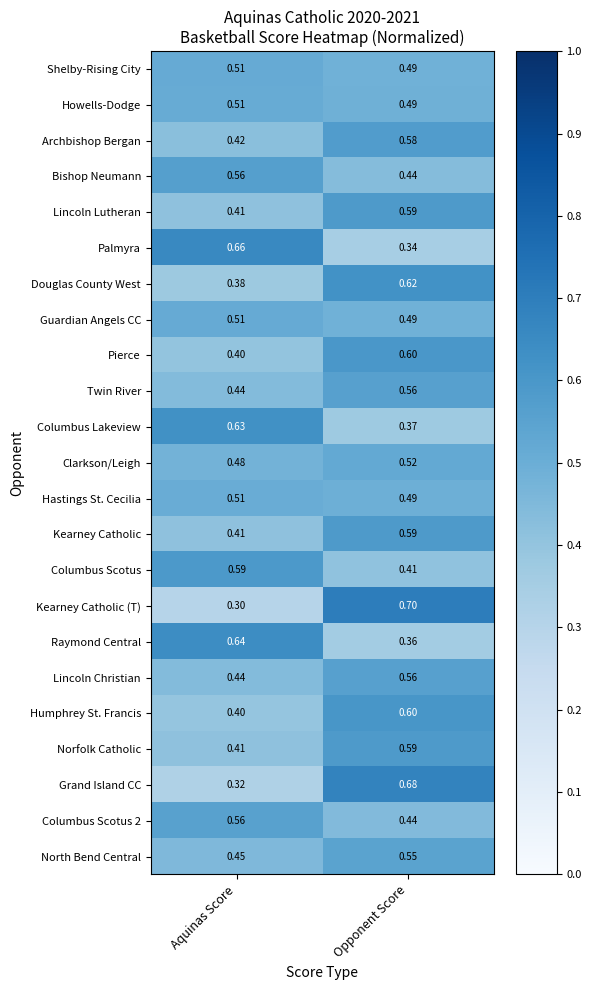

Between Aquinas Score and Opponent Score, which series saw the biggest shift?

Kearney Catholic (T)